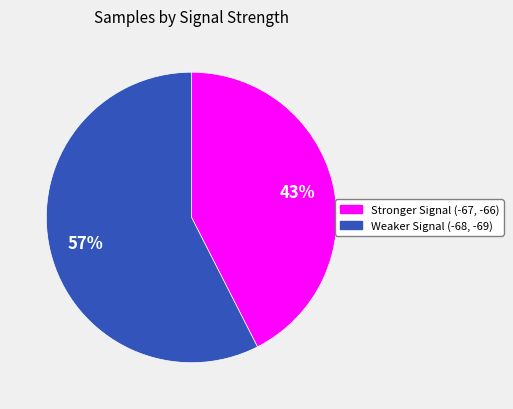

To the nearest percent, what is the average slice percentage?

50%